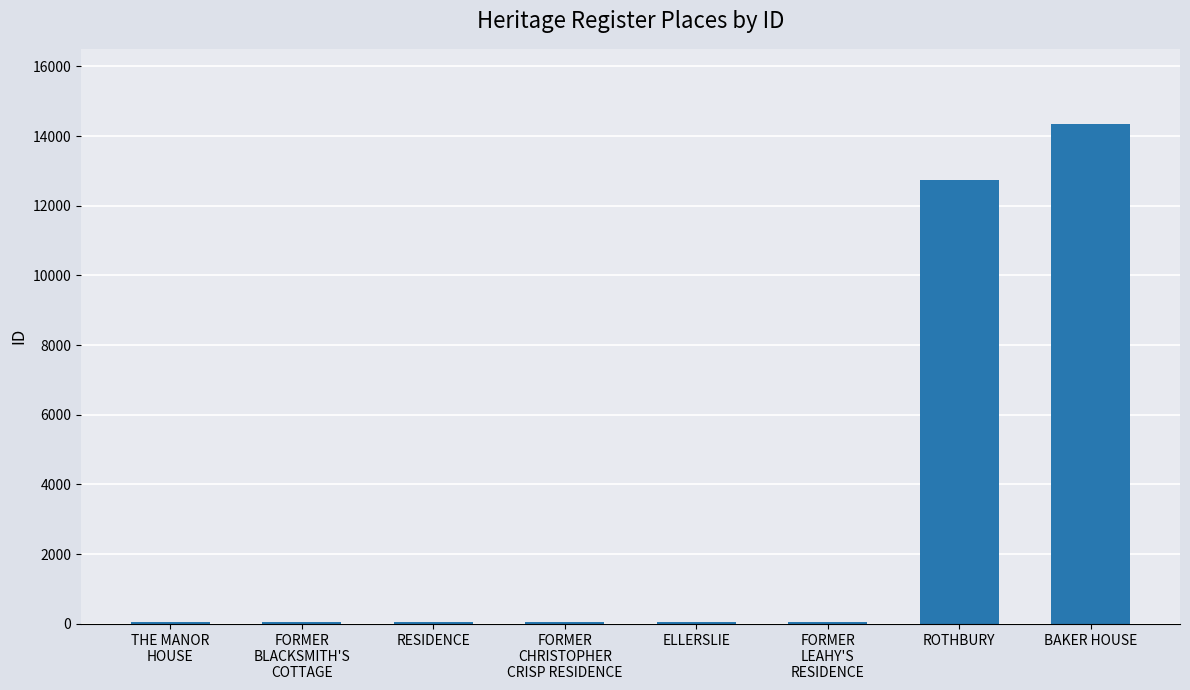

What is the change in value from THE MANOR
HOUSE to FORMER
BLACKSMITH'S
COTTAGE?

-1